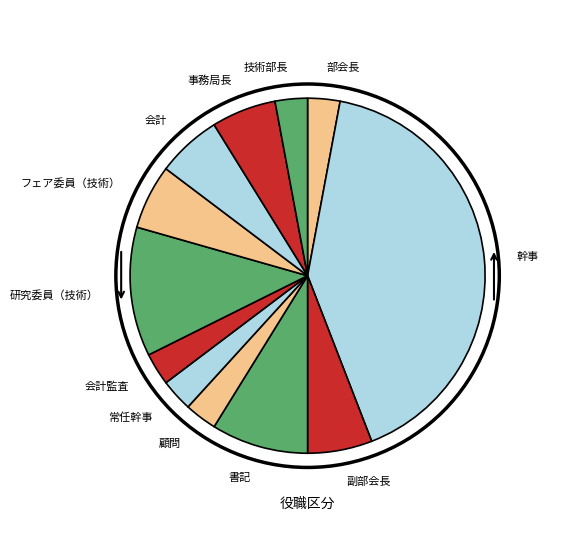

Count the number of slices in the pie.

12